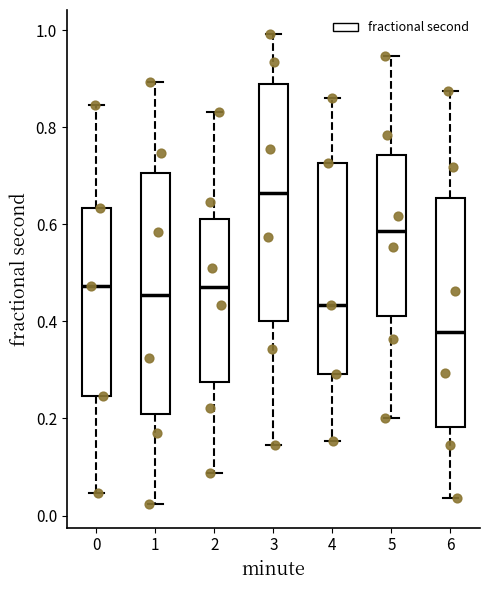

Which box has the lowest median line?

6